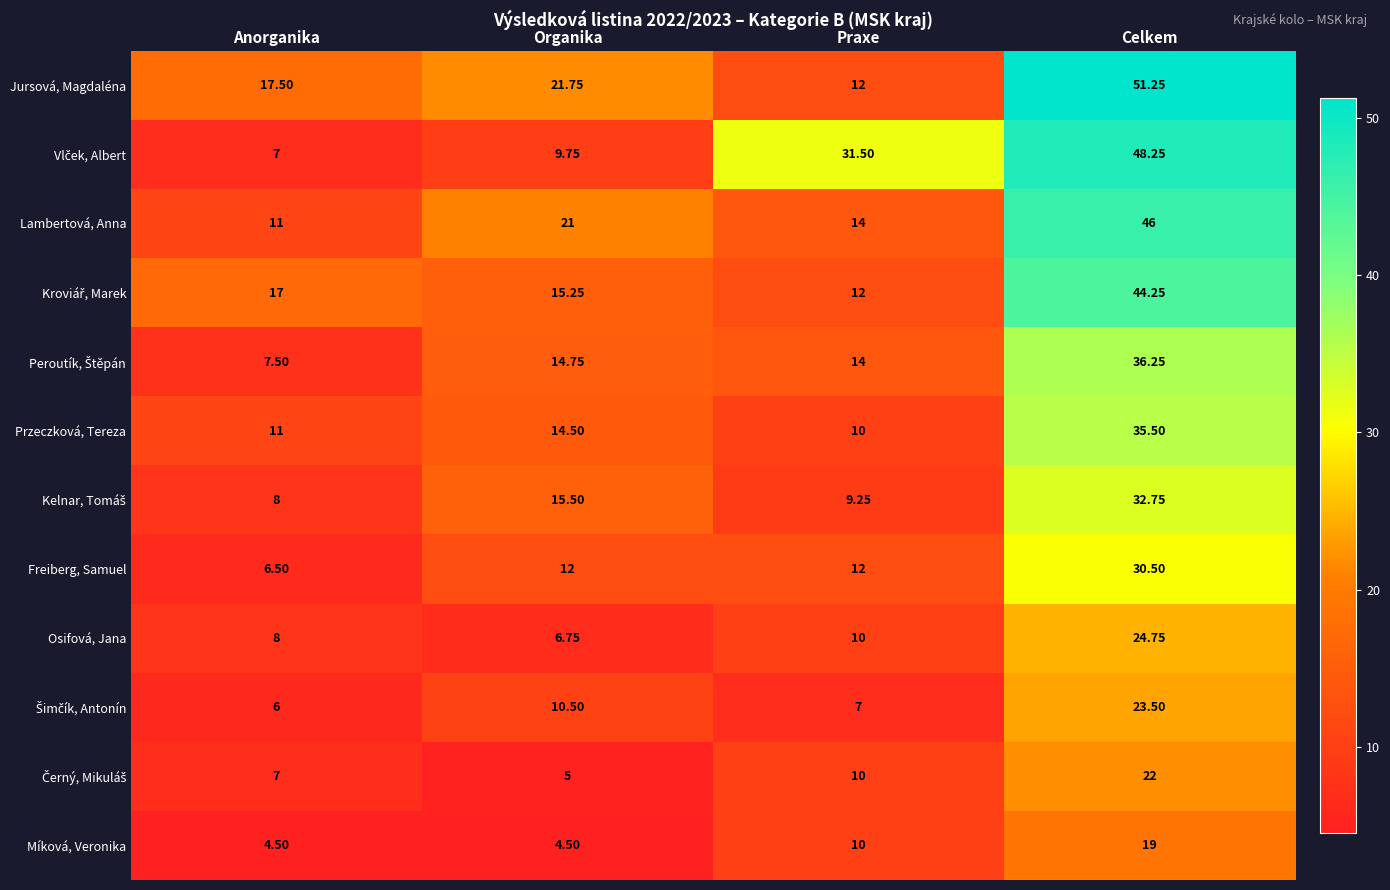

Which category has the lowest value in the Freiberg, Samuel series?

Anorganika